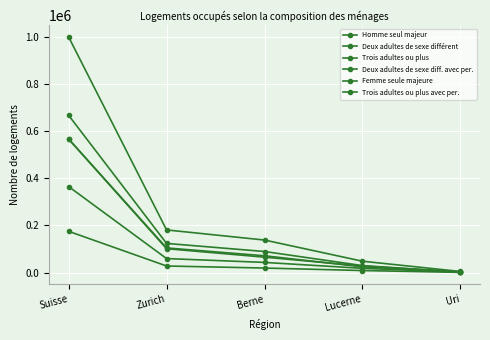

True or false: Trois adultes ou plus avec per. has a value of 175191 at Suisse.

True